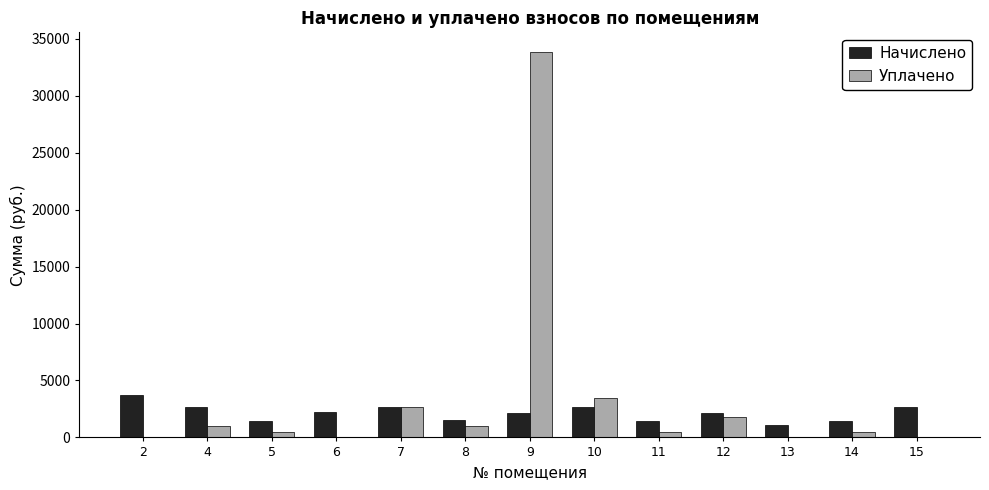

What is the maximum value shown in the chart?

33880.3